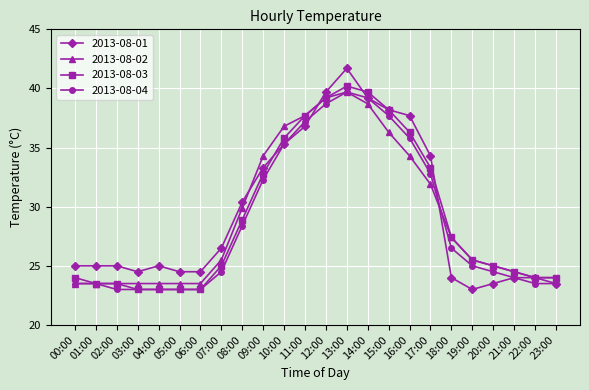

Is the value of 2013-08-04 at 09:00 greater than the value of 2013-08-03 at 01:00?

Yes